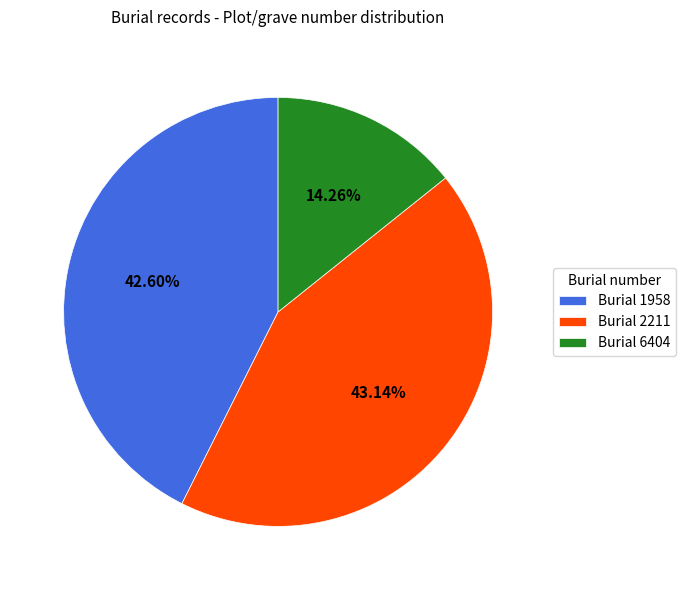

Rank the categories by value from highest to lowest.

Burial 2211, Burial 1958, Burial 6404